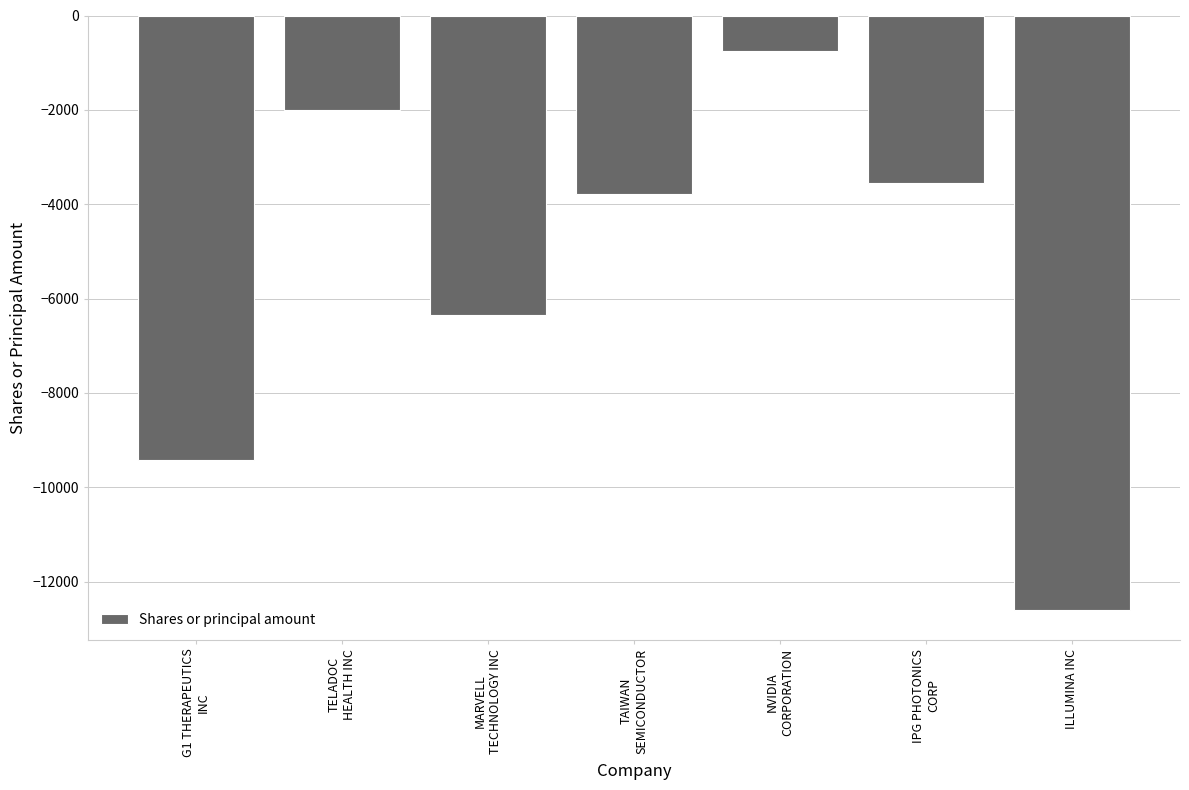

Rank the categories by value from lowest to highest.

ILLUMINA INC, G1 THERAPEUTICS
INC, MARVELL
TECHNOLOGY INC, TAIWAN
SEMICONDUCTOR, IPG PHOTONICS
CORP, TELADOC
HEALTH INC, NVIDIA
CORPORATION